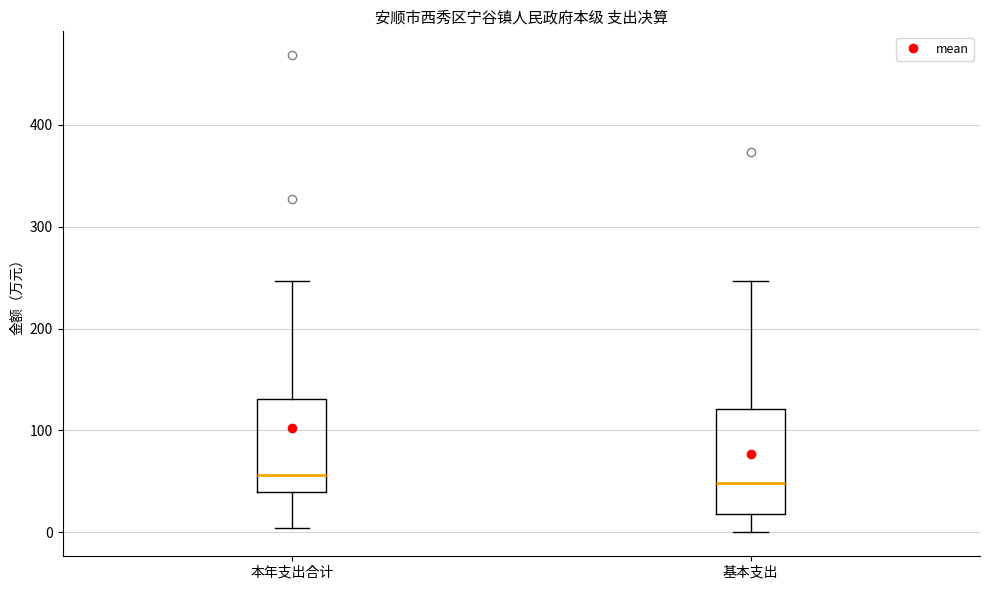

Reading left to right, transcribe this box plot: for each box, give where its median line is, the range the box spans, and where its two whiskers end, as read against the y-axis. The values are not printed on the chart, so give them approximately, as read against the axis.

本年支出合计: median 60, box 40 to 130, whiskers 0 to 250
基本支出: median 50, box 20 to 120, whiskers 0 to 250